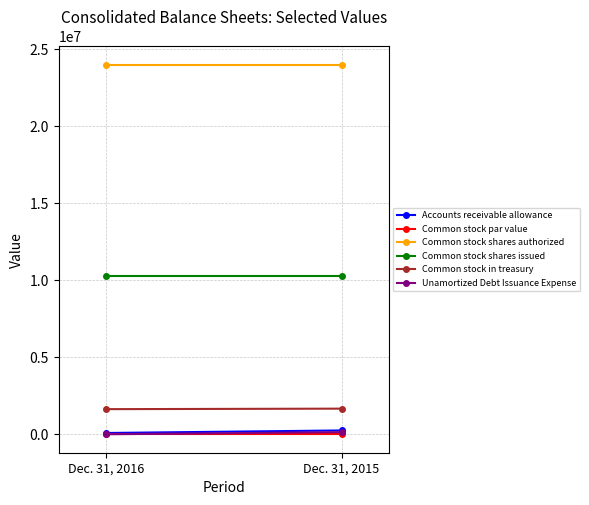

The Accounts receivable allowance series shows 147387 at Dec. 31, 2016. True or false?

False